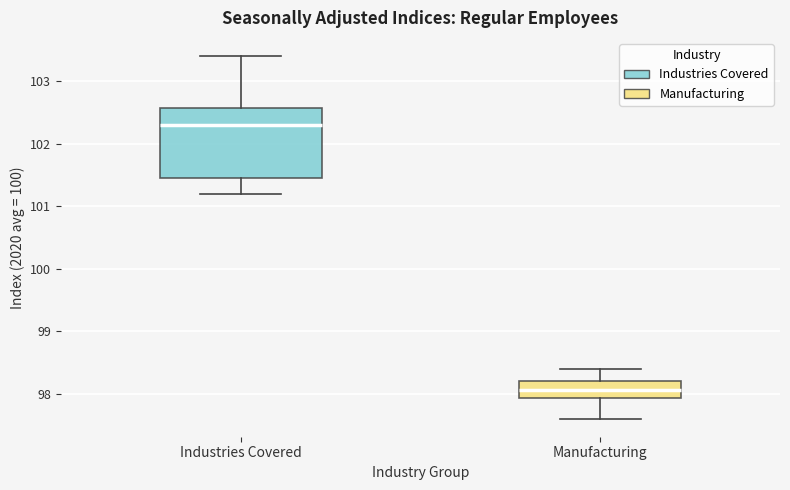

Where does the lower whisker of the box for Industries Covered end on the y-axis? The values are not printed on the chart, so give them approximately, as read against the axis.

101.2